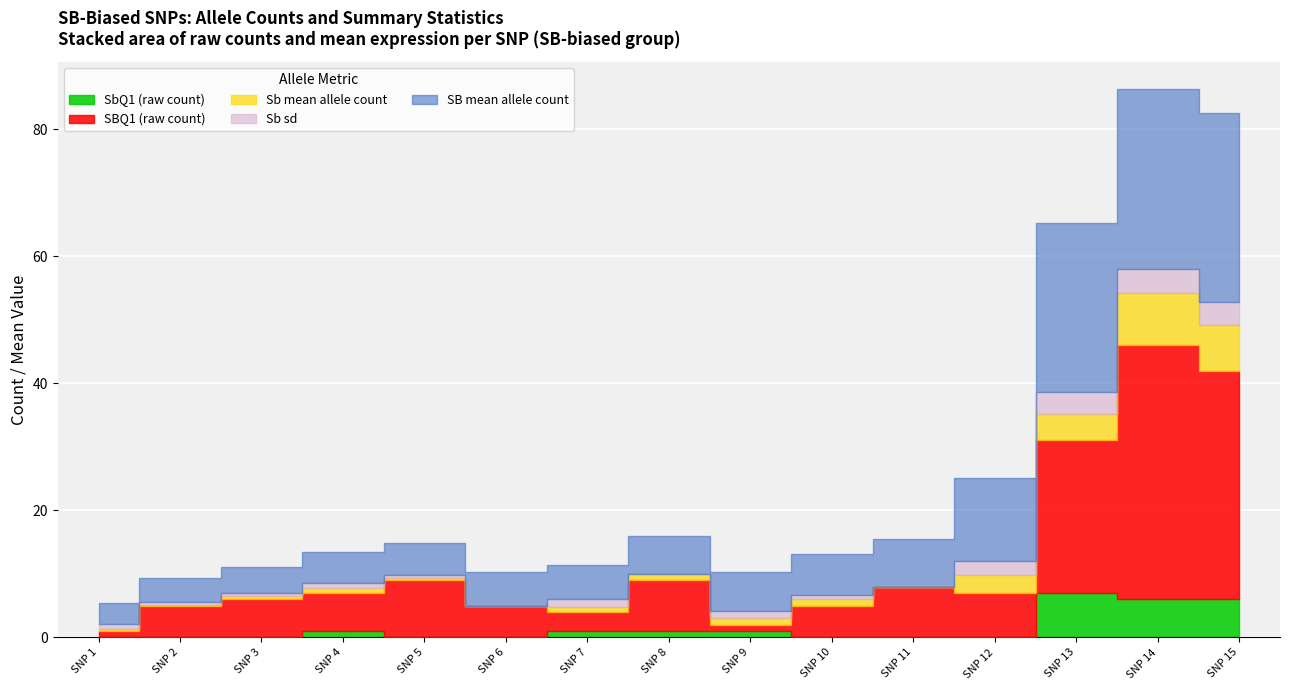

The value of Sb mean at Si_gnG.scaffold07090-791127 is 12.4. True or false?

False